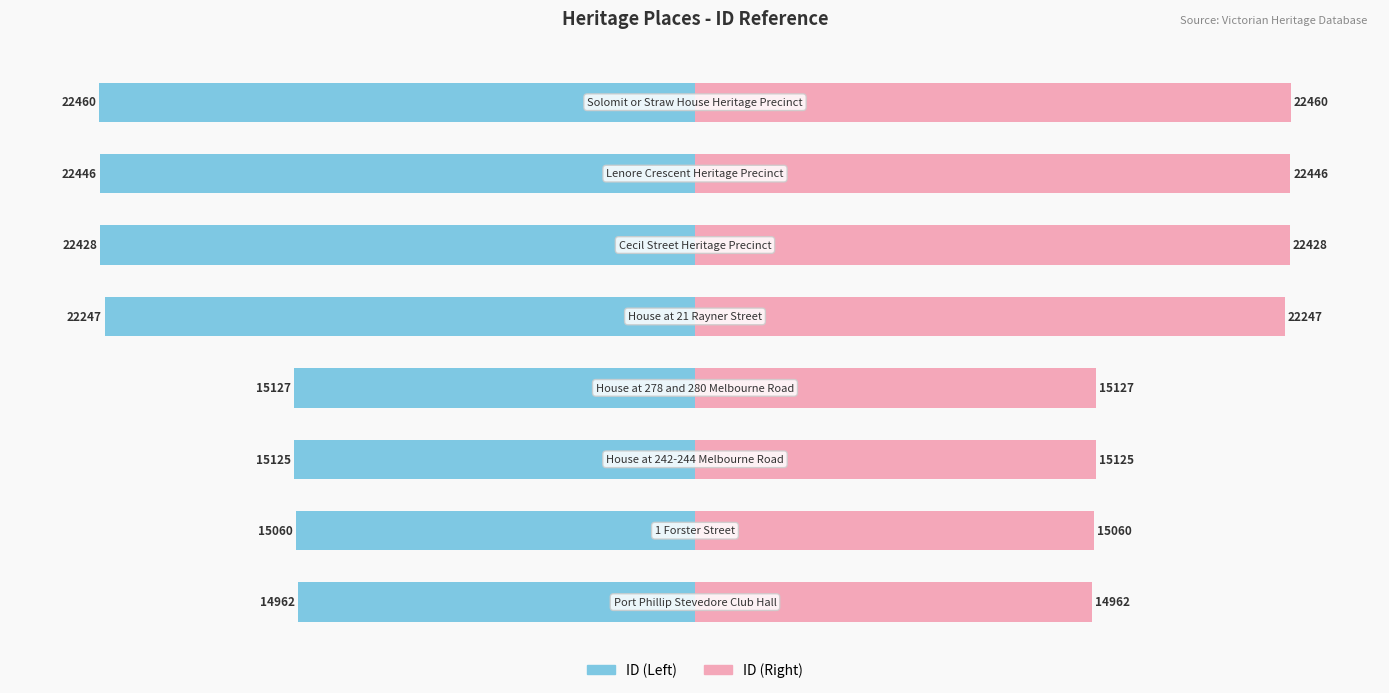

How many bars are there in each group?

2